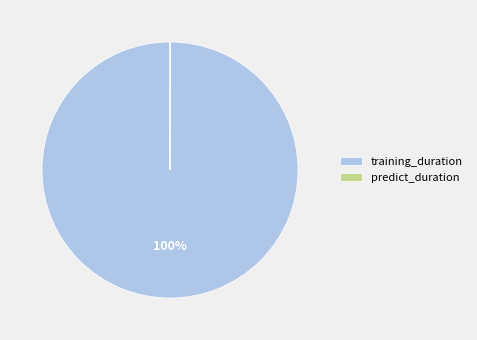

To the nearest percent, what is the difference between the largest and smallest slice percentages?

100%